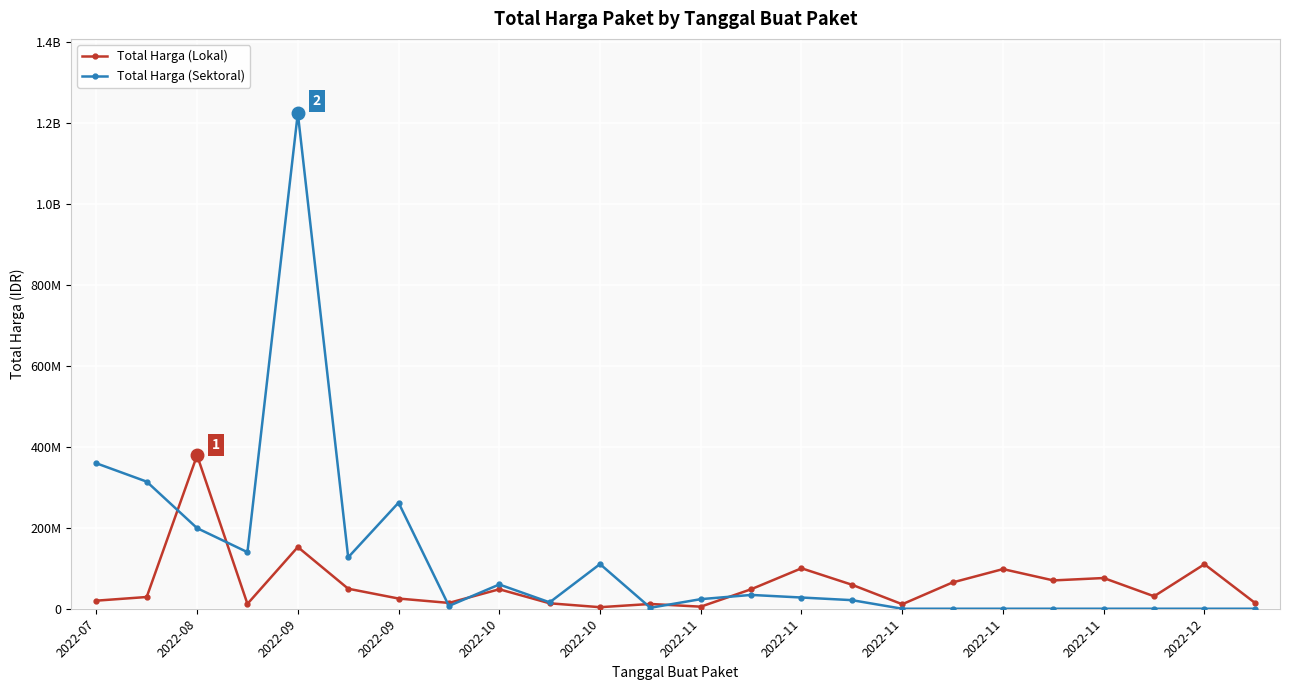

Does the chart have visible grid lines?

Yes